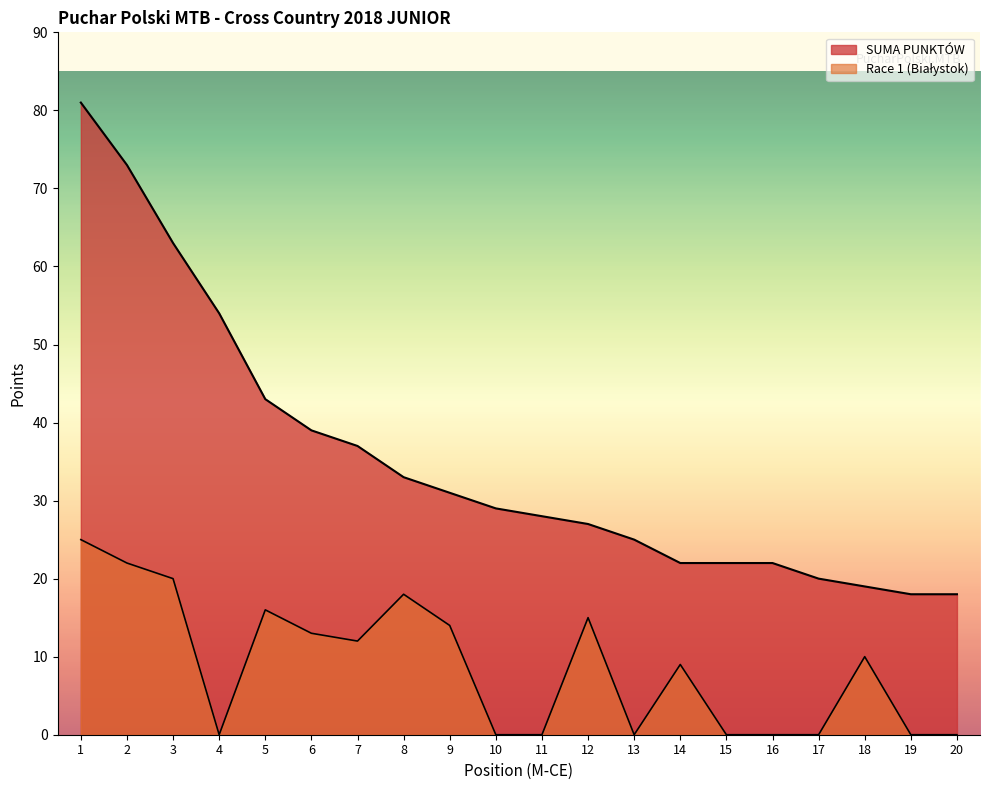

At which label does SUMA PUNKTÓW first exceed 29?

1